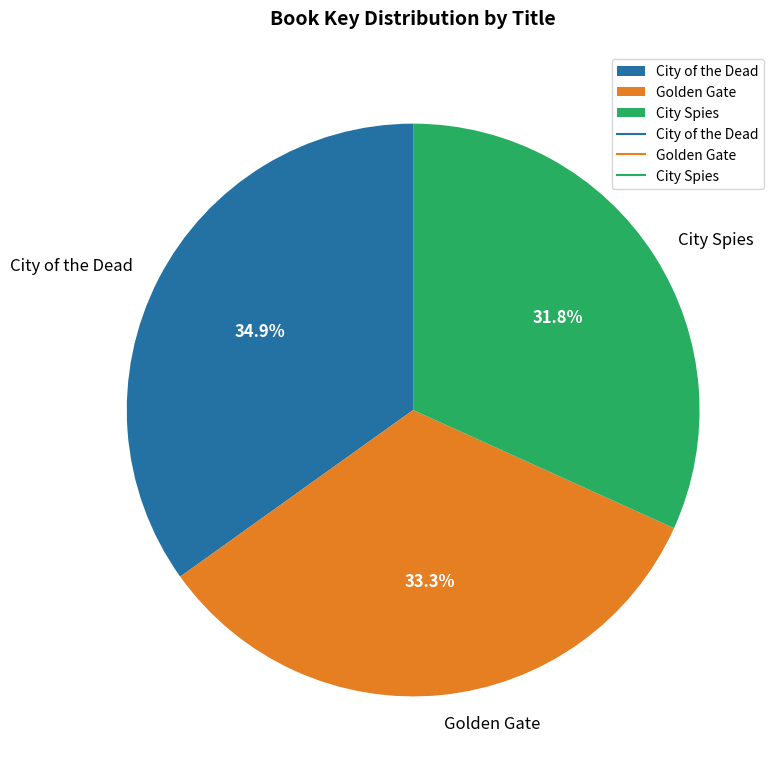

Is there a majority slice in this chart?

No